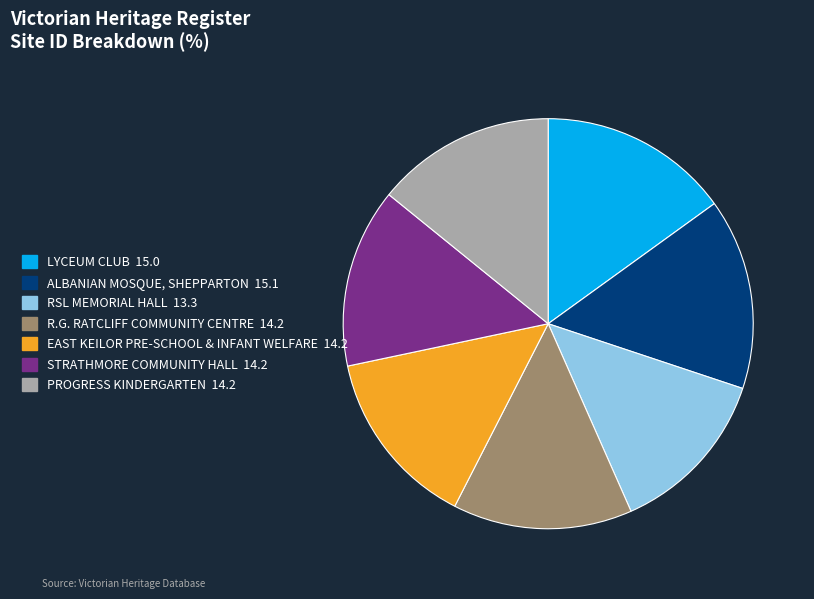

True or false: PROGRESS KINDERGARTEN accounts for 9% of the total.

False